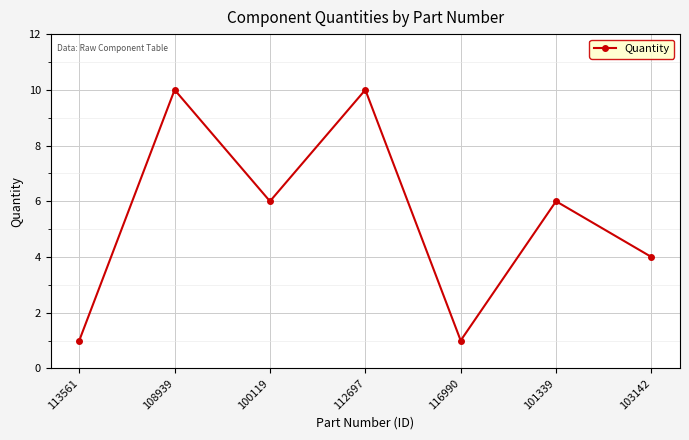

What is the label of the 3rd point from the left?

100119